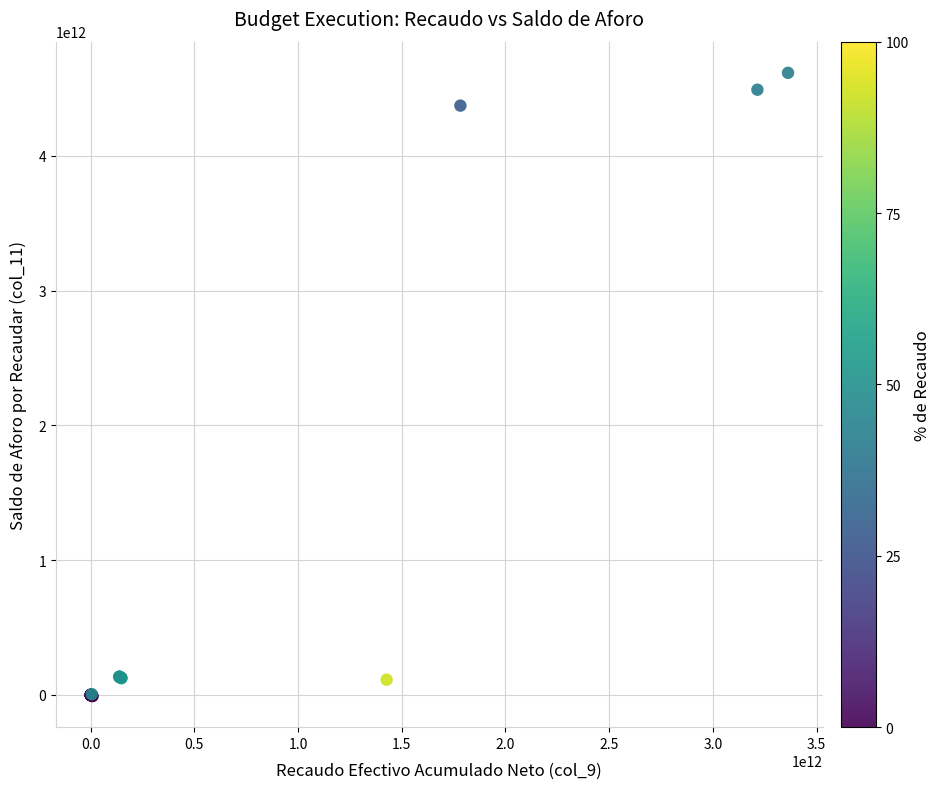

What Y value in the scatter plot is closest to 2304080959434?

4373281209944.5